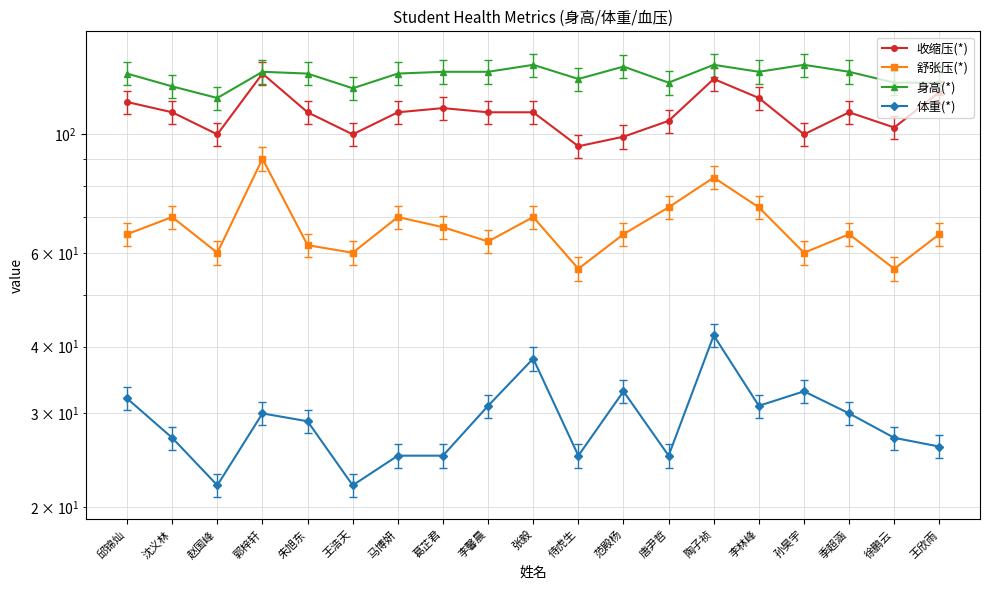

Between 陶子祯 and 李馨晨, which is larger?

陶子祯